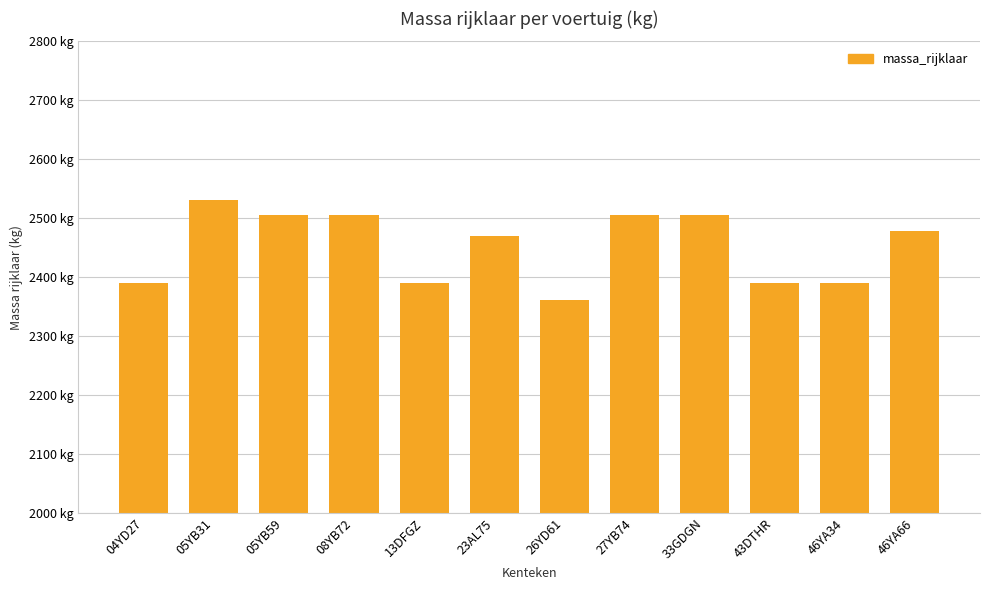

The value at 43DTHR is 2390. True or false?

True